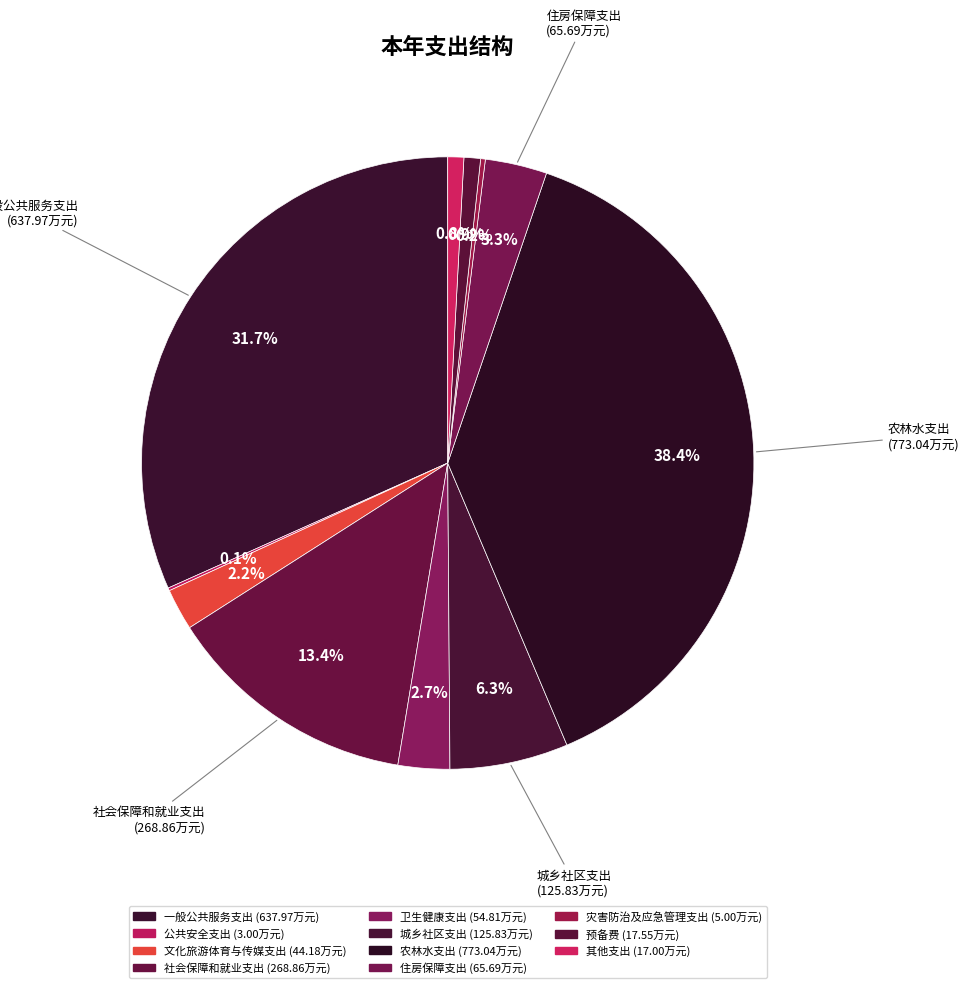

Is there a majority slice in this chart?

No